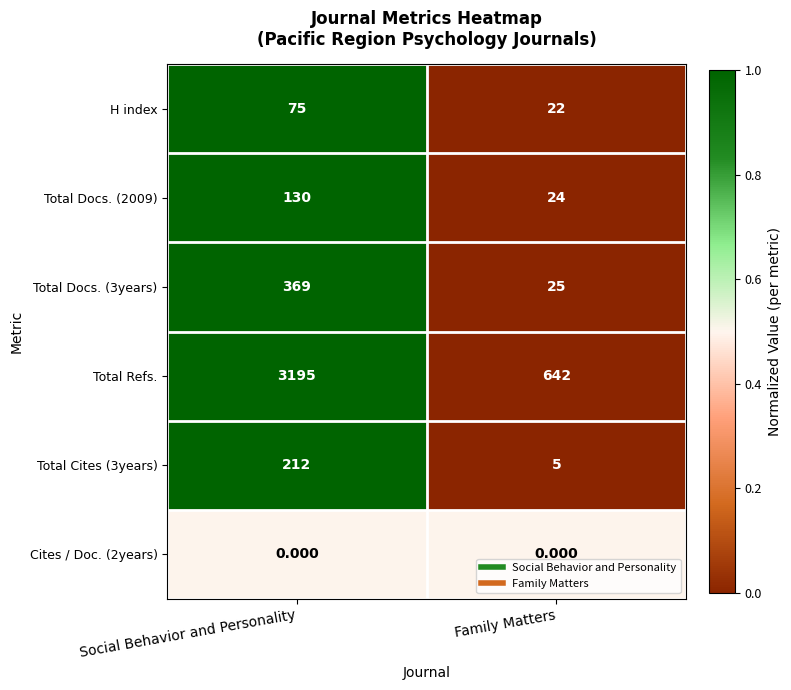

At which category is the sum across all series the highest?

Social Behavior and Personality